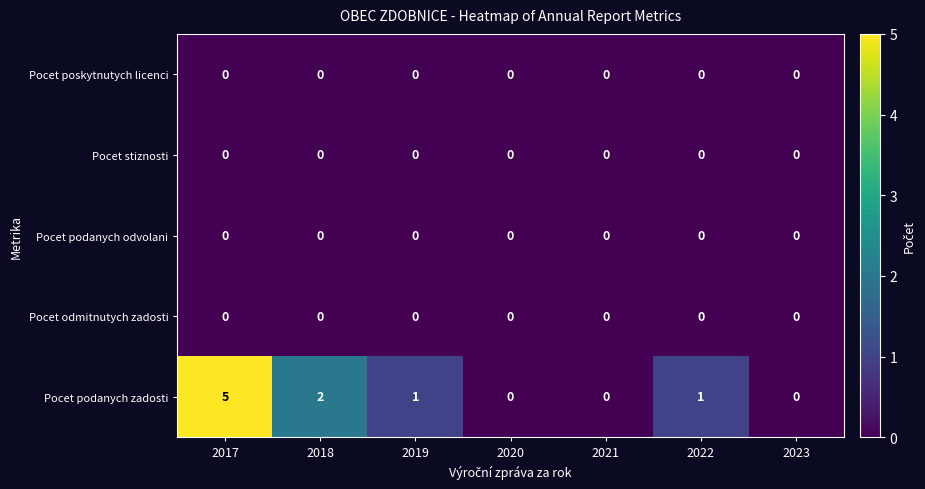

What is the greatest value displayed?

5